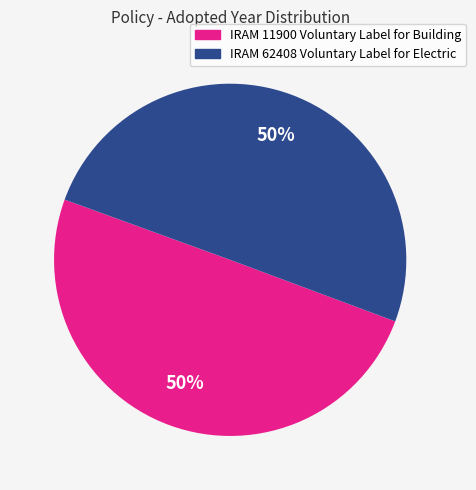

To the nearest percent, what is the combined percentage of IRAM 62408 Voluntary Label for Electric and IRAM 11900 Voluntary Label for Building?

100%